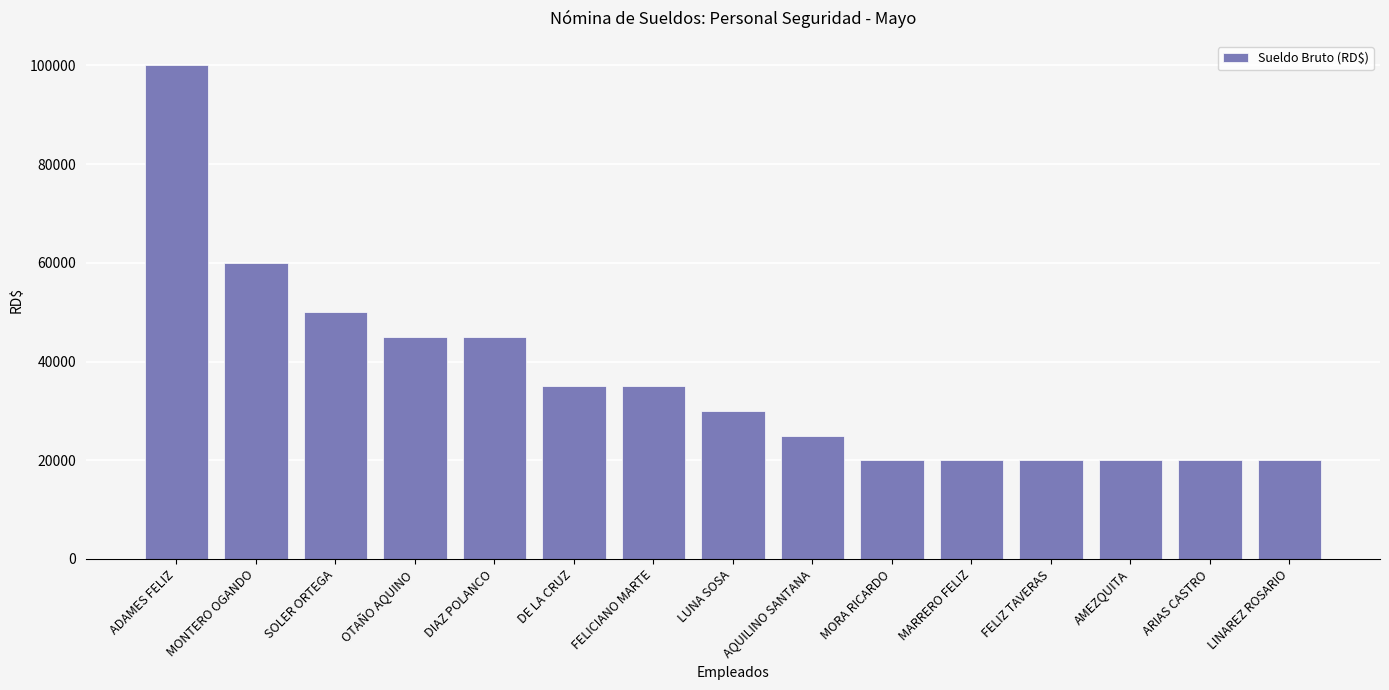

What is the greatest value displayed?

100000